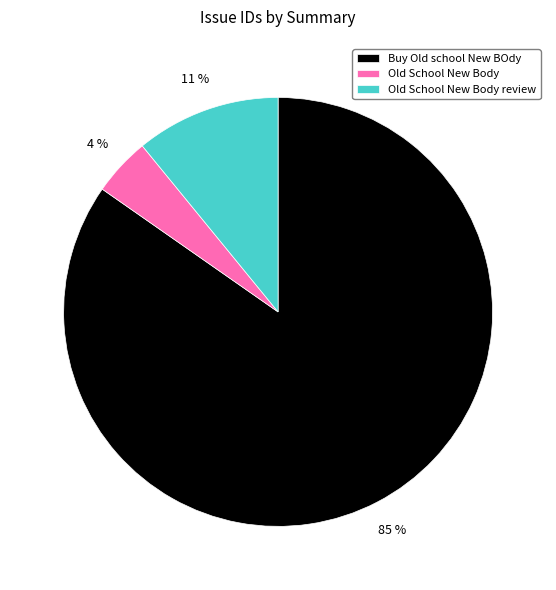

To the nearest percent, what is the average slice percentage?

33%